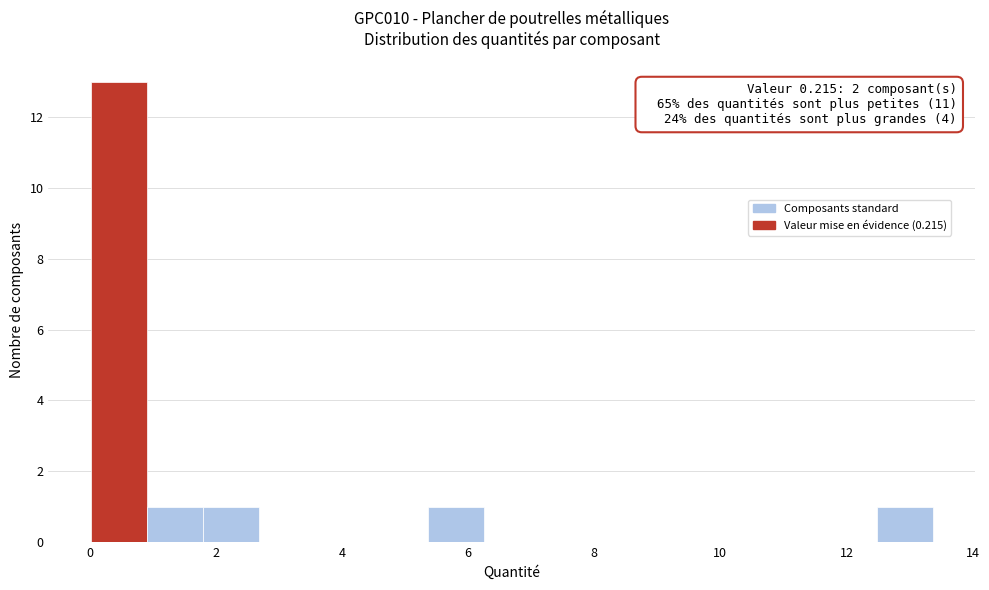

Over which range of the x-axis is the bar tallest?

0.0 to 1.0